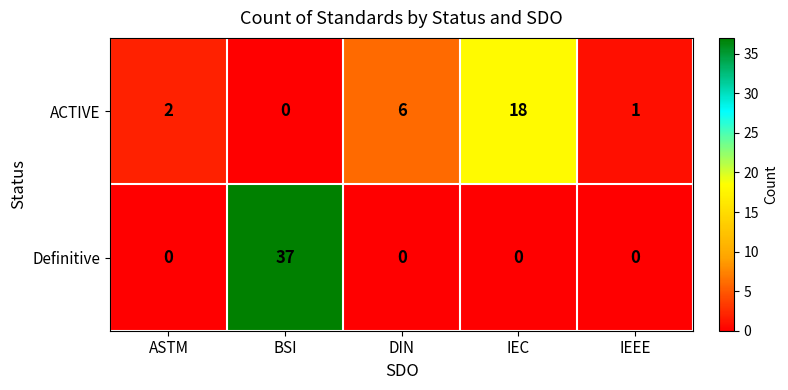

How many data points does each series have?

5